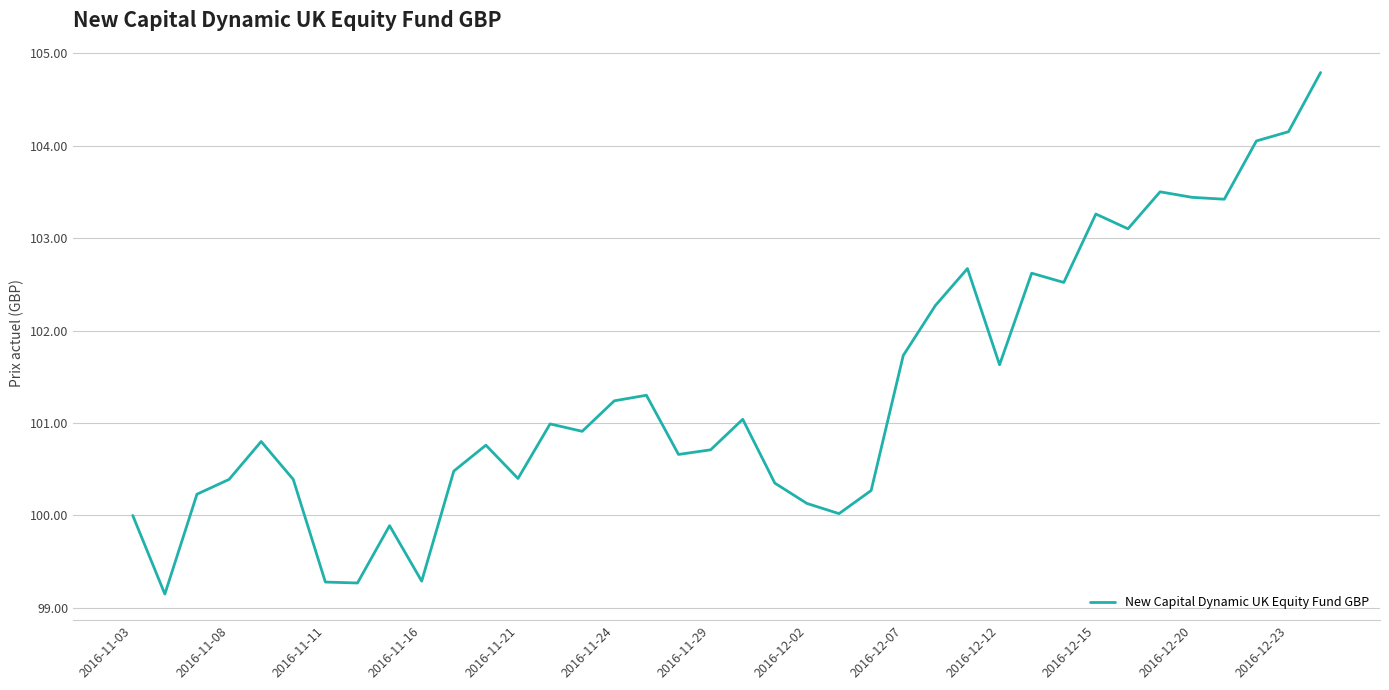

Is this an area chart (filled region under the line)?

No